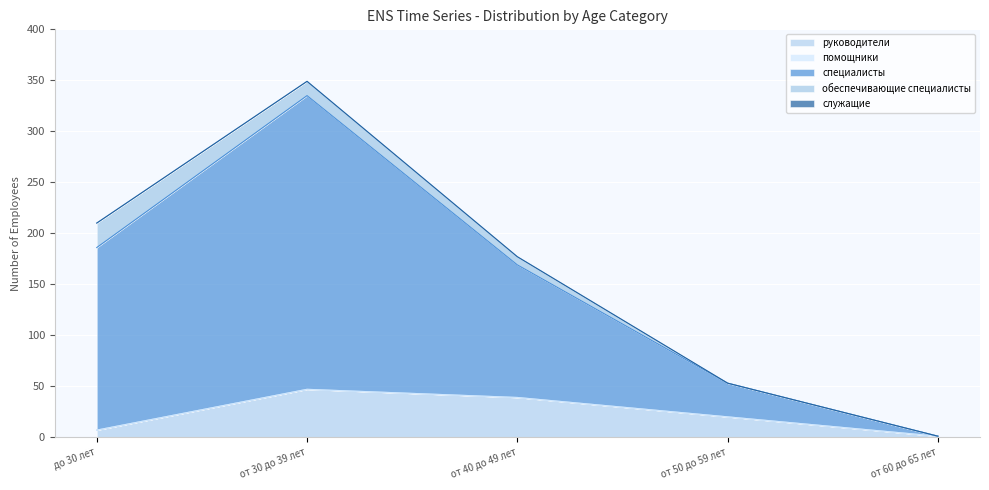

What are all the series names shown in the legend?

руководители, помощники, специалисты, обеспечивающие специалисты, служащие